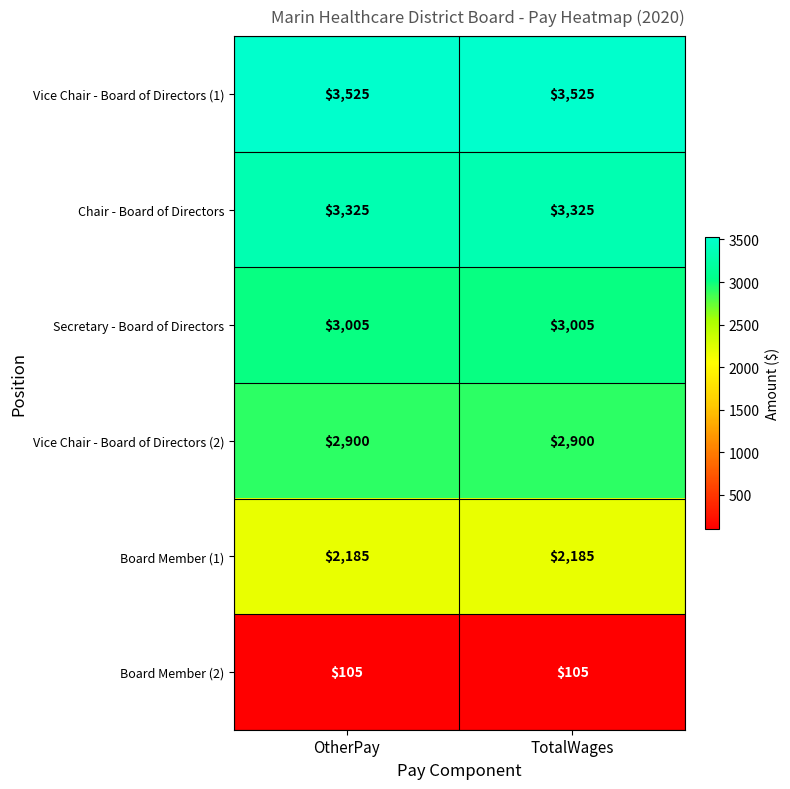

The Board Member (2) series shows 25 at OtherPay. True or false?

False